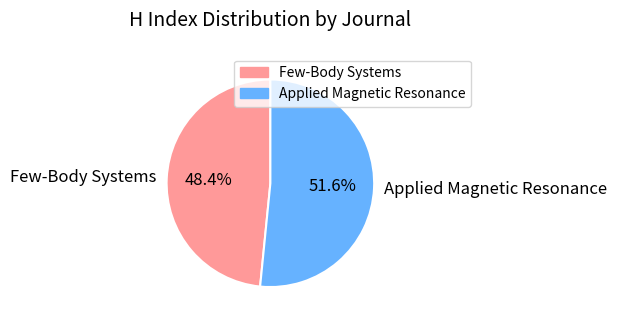

To the nearest percent, what is the combined percentage of Applied Magnetic Resonance and Few-Body Systems?

100%